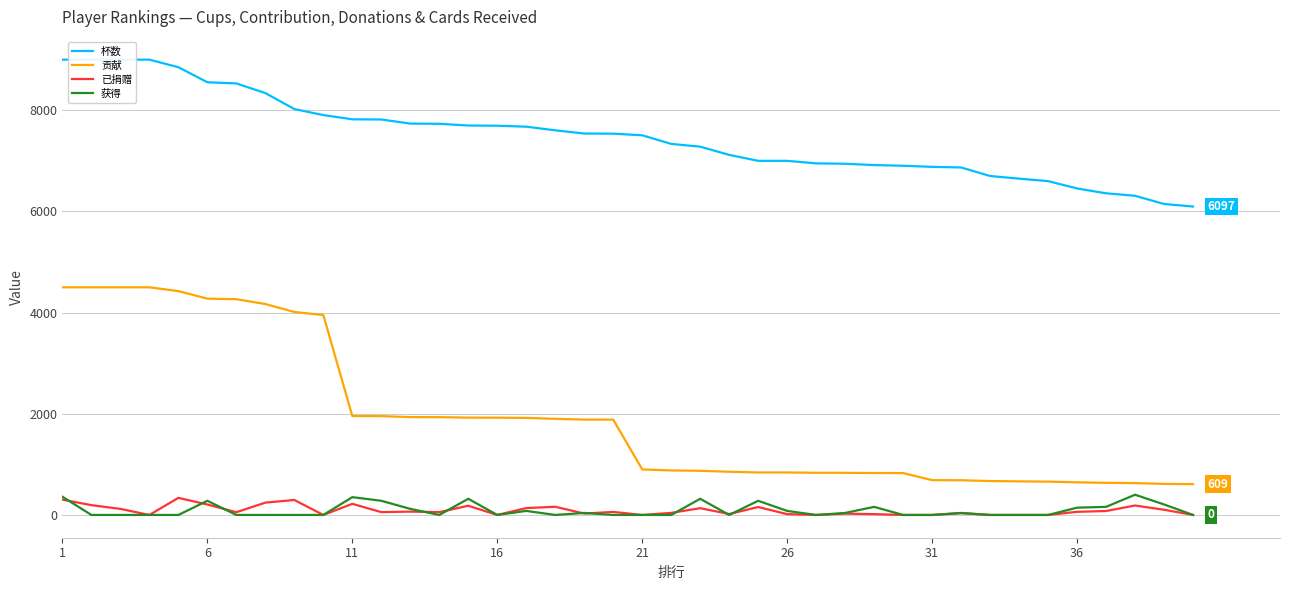

In 获得, how many points are lower than both neighbors (excluding endpoints)?

5